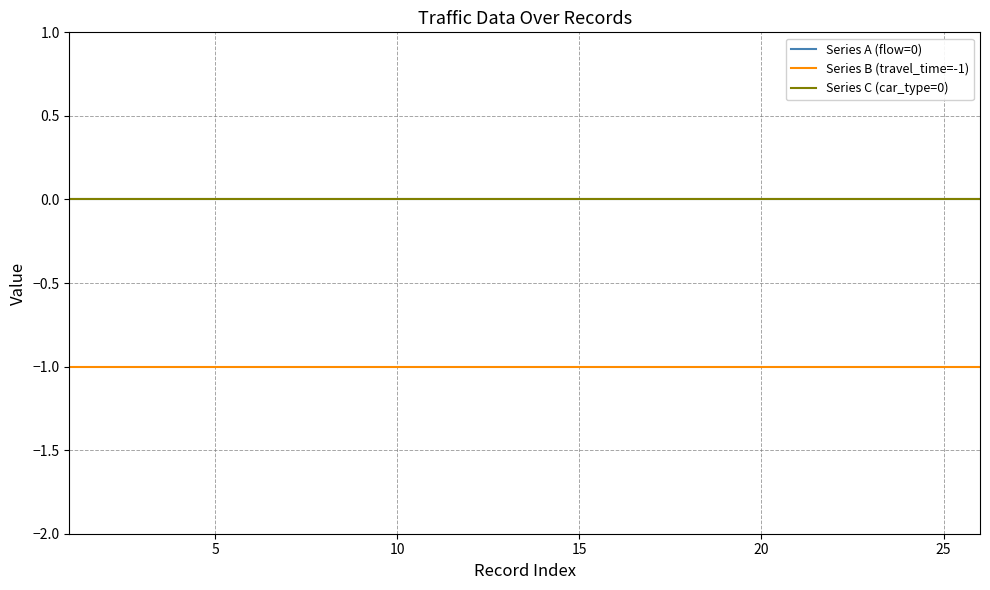

Does the chart display data point markers on the line(s)?

No